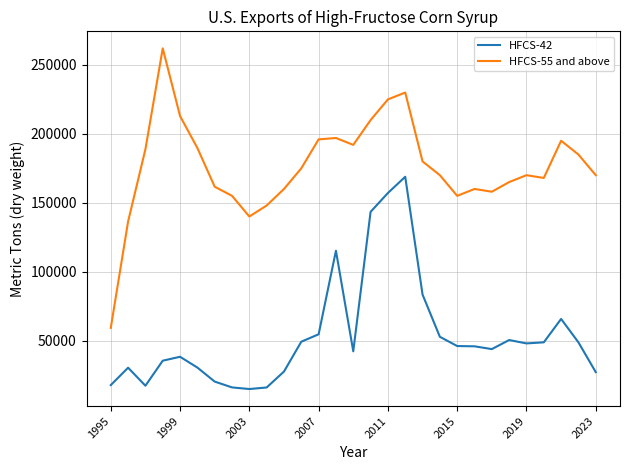

Which series has the largest total across all categories?

HFCS-55 and above